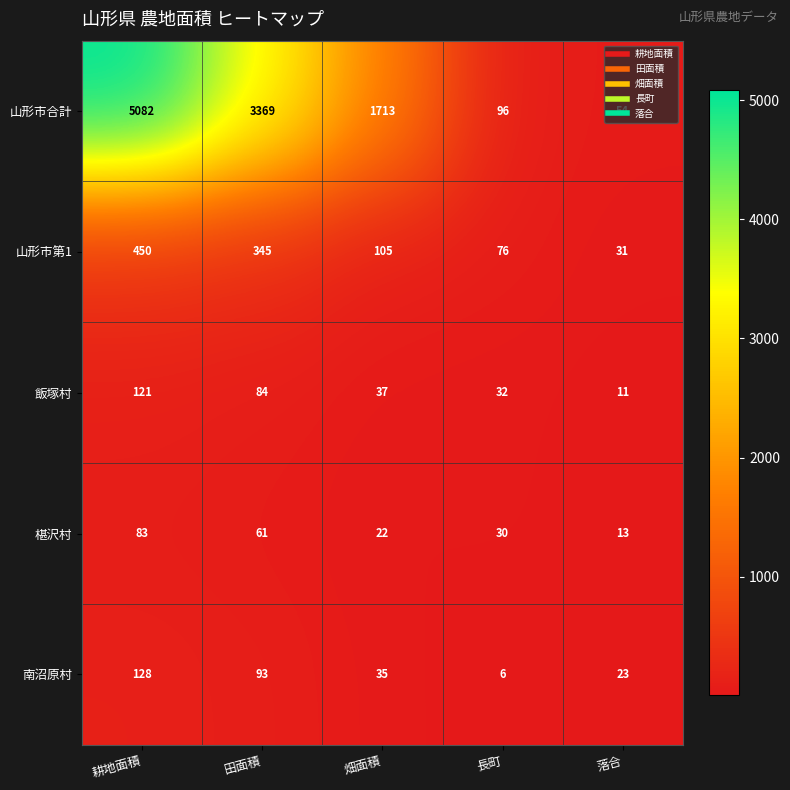

At which category is the sum across all series the highest?

耕地面積